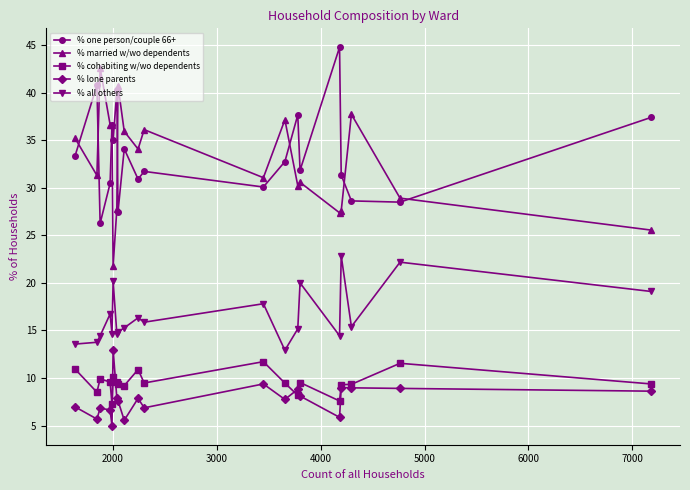

True or false: % married w/wo dependents and % all others intersect in this chart.

False